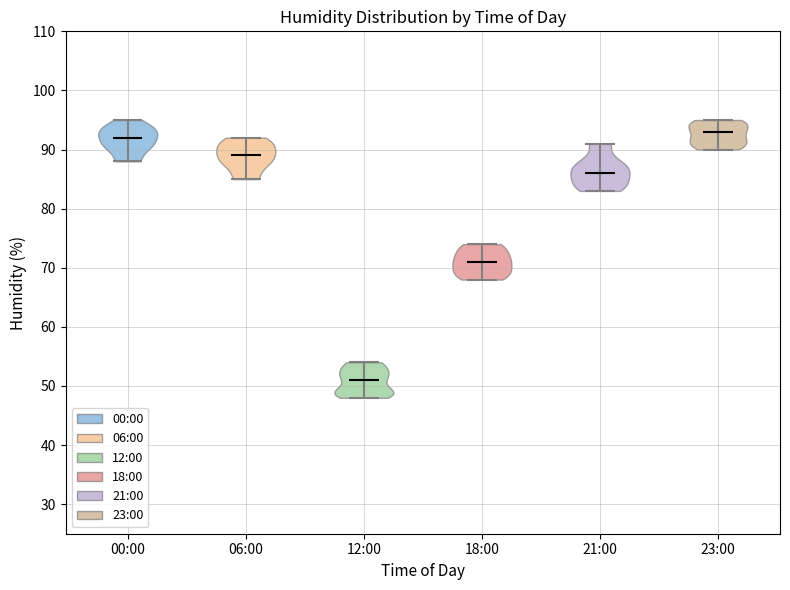

Reading left to right, read every violin against the y-axis: where its median line is, and the lowest and highest points it reaches. The values are not printed on the chart, so give them approximately, as read against the axis.

00:00: median line 92, lowest point 88, highest point 95
06:00: median line 89, lowest point 85, highest point 92
12:00: median line 51, lowest point 48, highest point 54
18:00: median line 71, lowest point 68, highest point 74
21:00: median line 86, lowest point 83, highest point 91
23:00: median line 93, lowest point 90, highest point 95